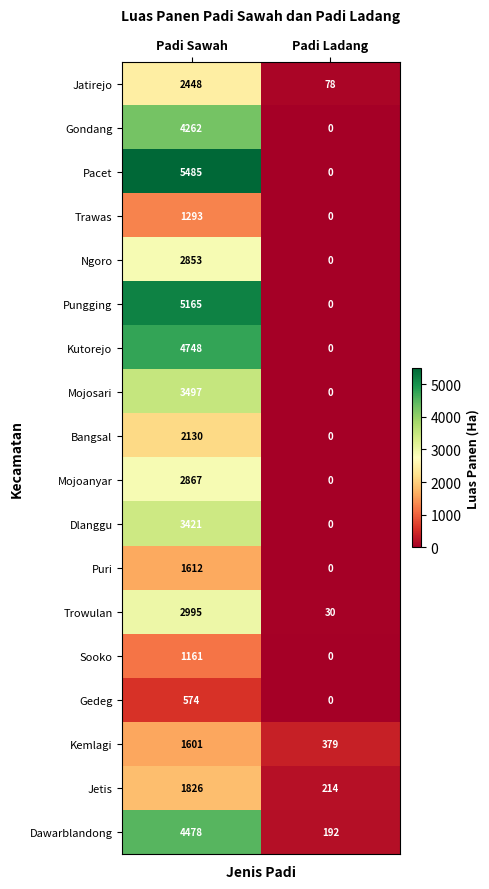

At which label does Kutorejo reach its minimum?

Padi Ladang